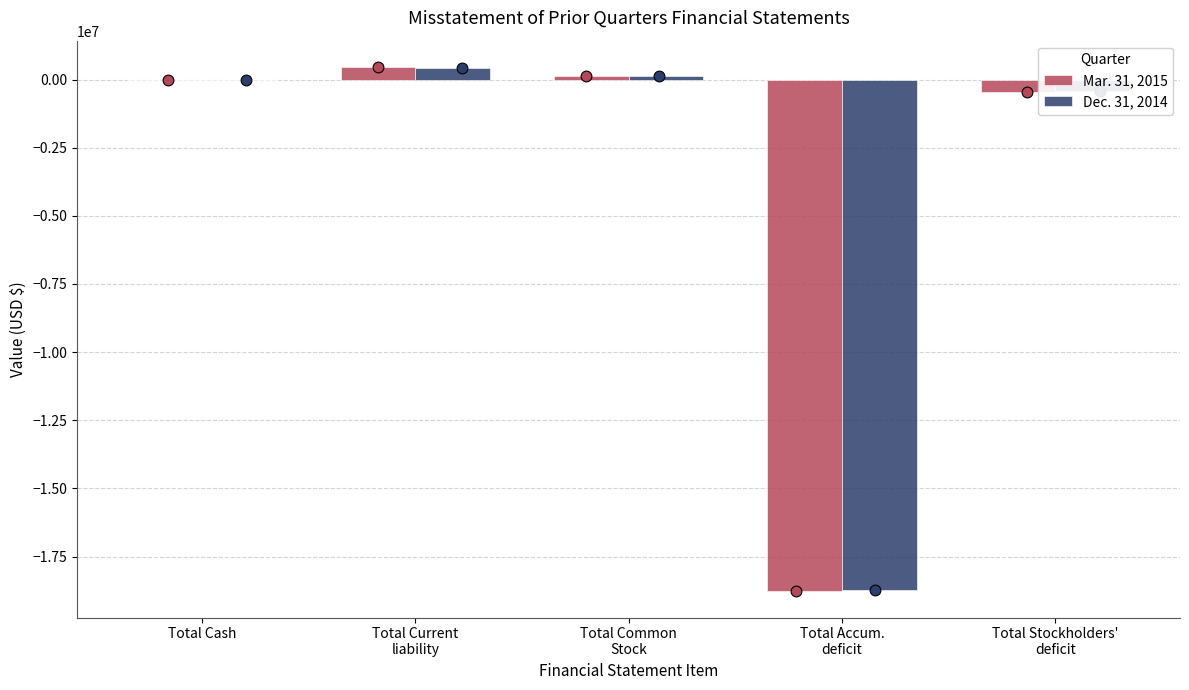

Which series has the largest Y range (max minus min)?

Mar. 31, 2015